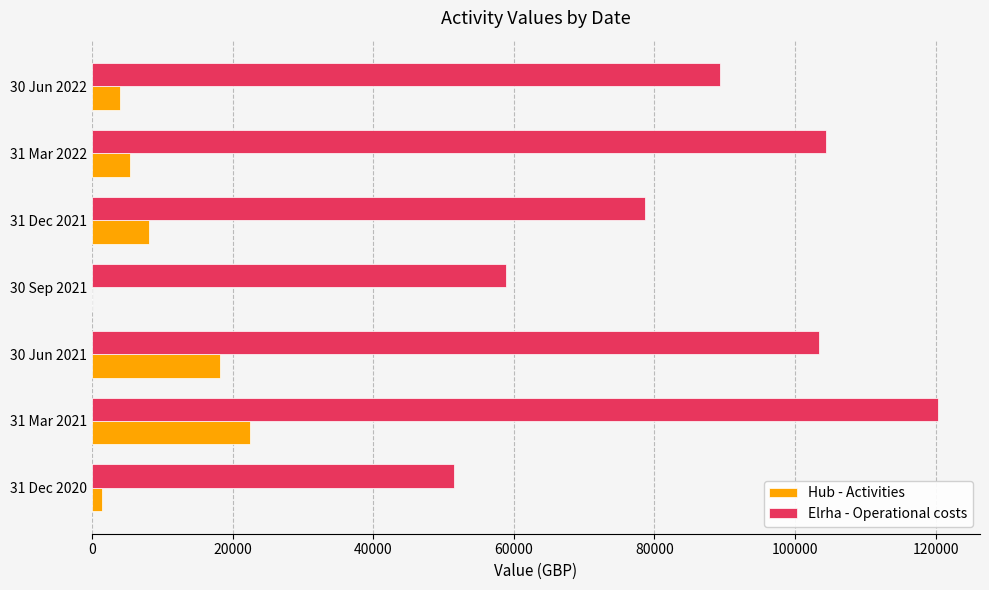

What is the sum of the Hub - Activities values at 31 Mar 2021 and 30 Sep 2021?

22394.4